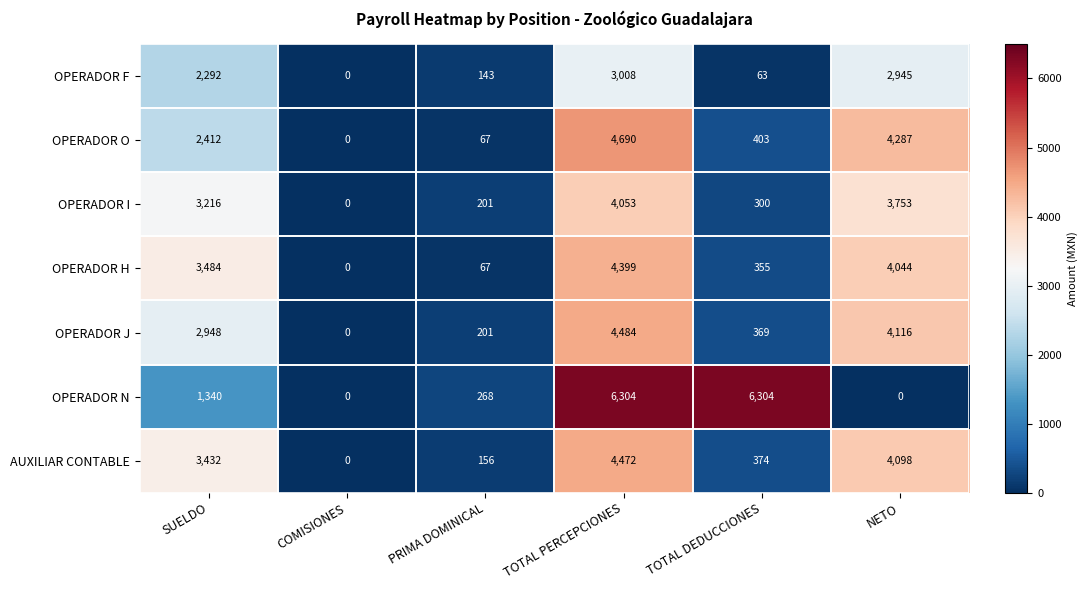

The OPERADOR F series shows 3008 at TOTAL PERCEPCIONES. True or false?

True